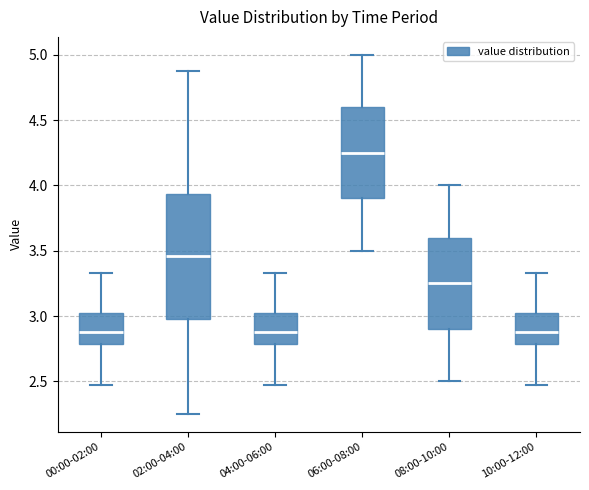

Which box's median line is the highest?

06:00-08:00